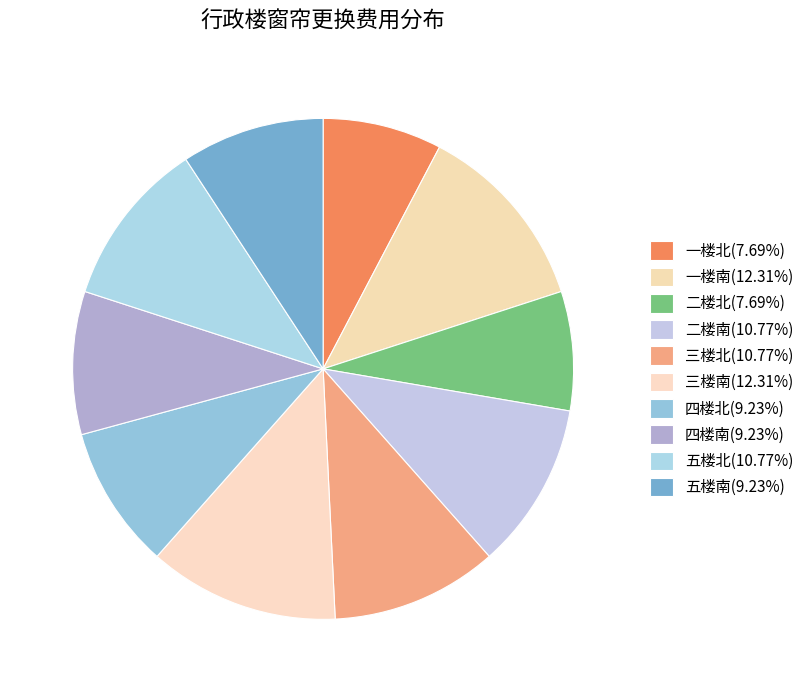

To the nearest percent, what percentage of the pie is 二楼南?

11%